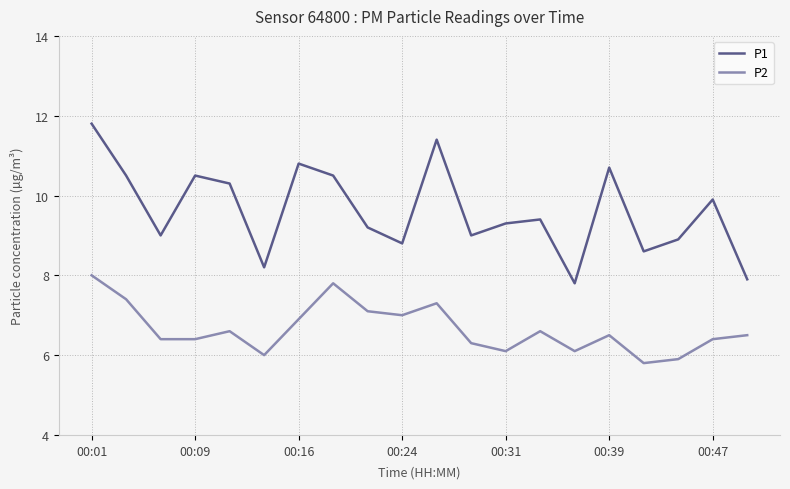

List the series in order of their overall mean, lowest first.

P2, P1